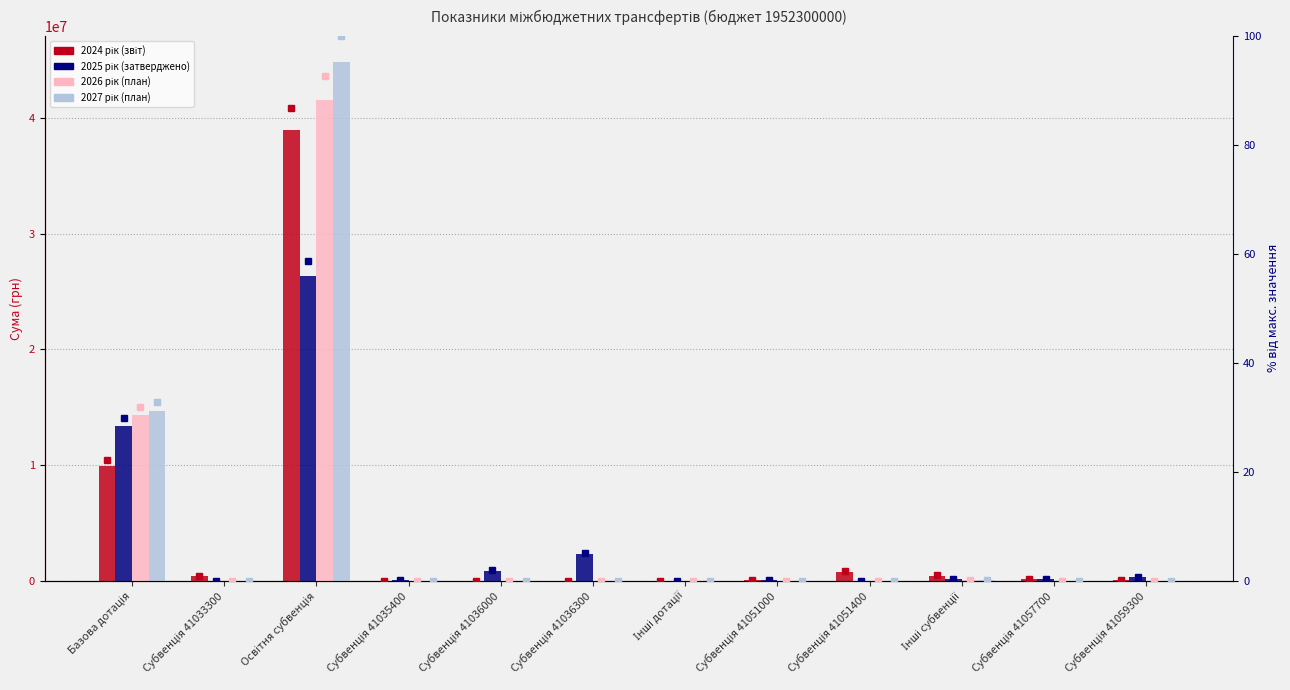

How many bars are there in total?

48